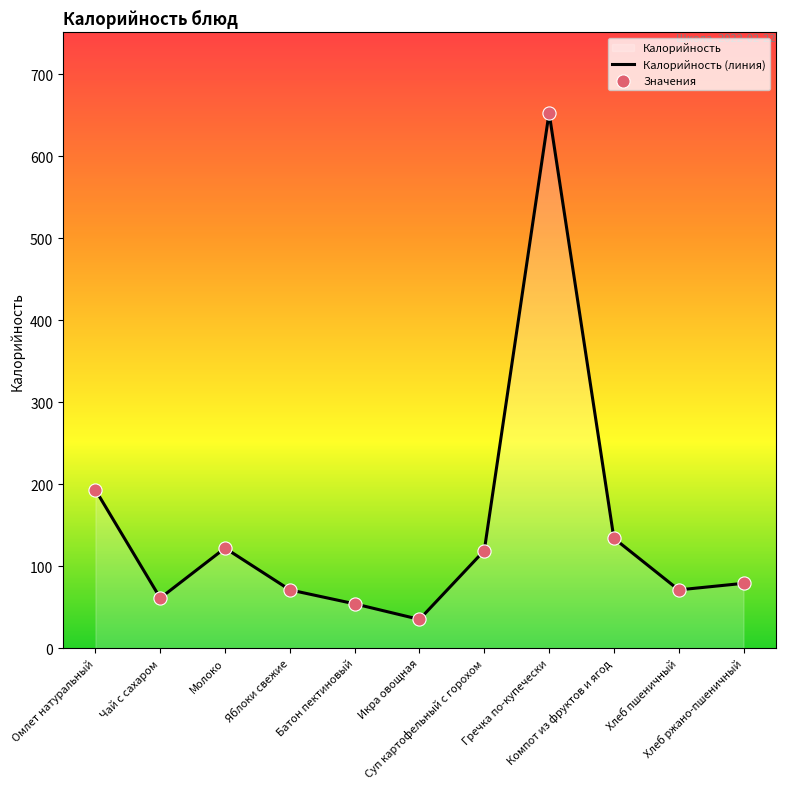

Which has a higher value, Хлеб ржано-пшеничный or Суп картофельный с горохом?

Суп картофельный с горохом